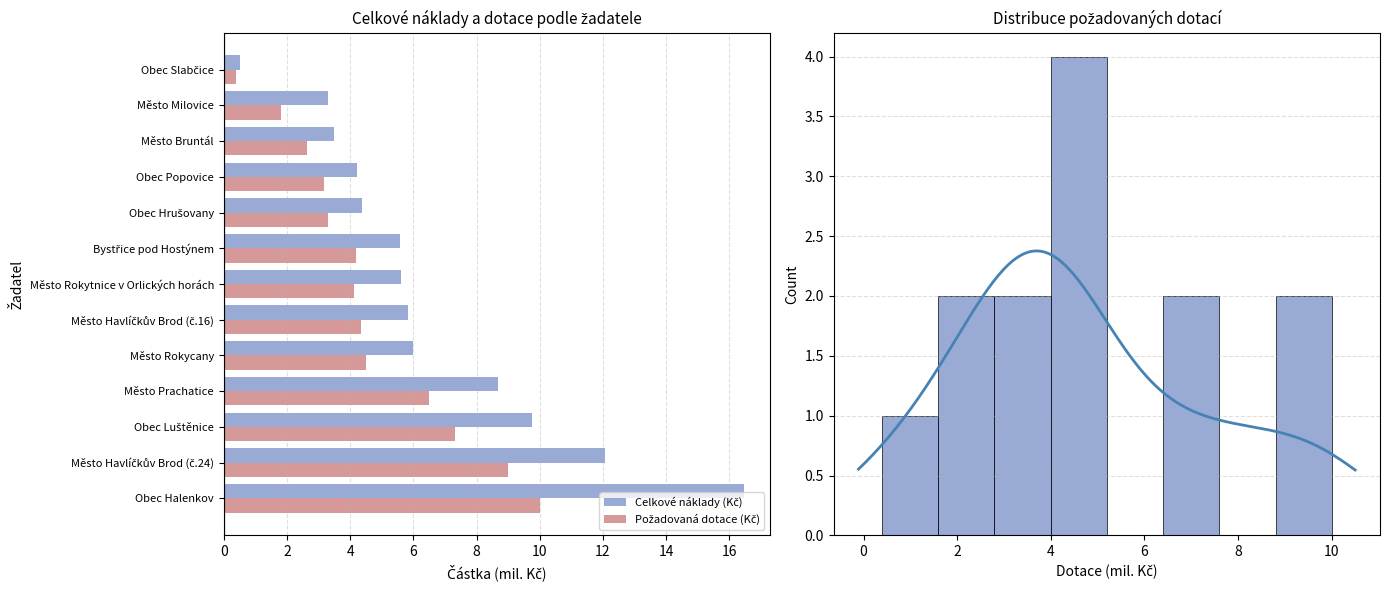

What is the difference between the maximum and minimum values in the Požadovaná dotace (Kč) series?

9.6